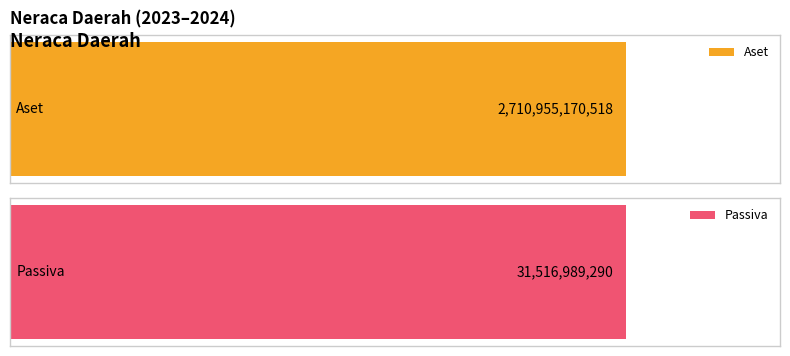

Which series changed the most between 2022 and 2025?

Aset